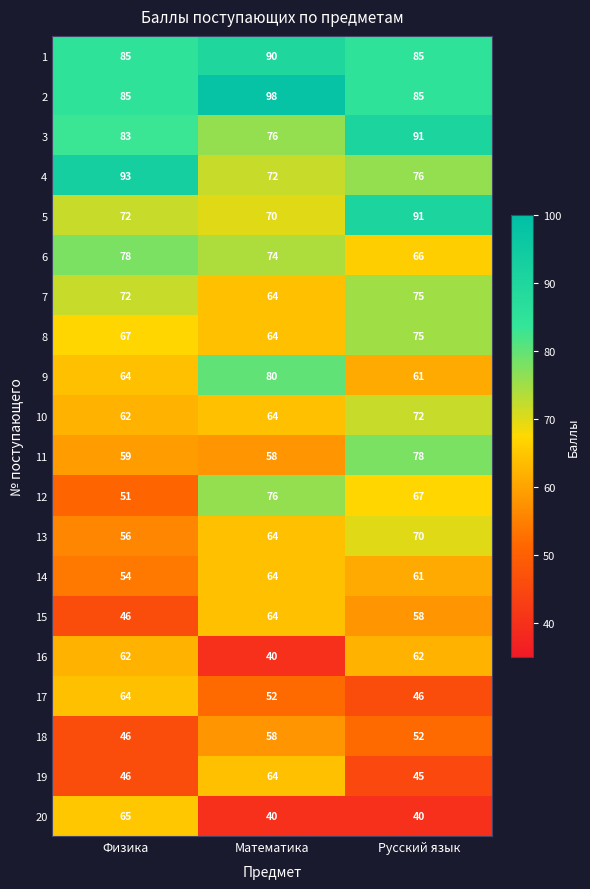

What is the difference between the highest and lowest values at Русский язык?

51